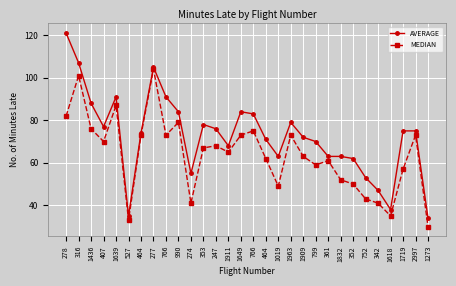

What are all the series names shown in the legend?

AVERAGE, MEDIAN